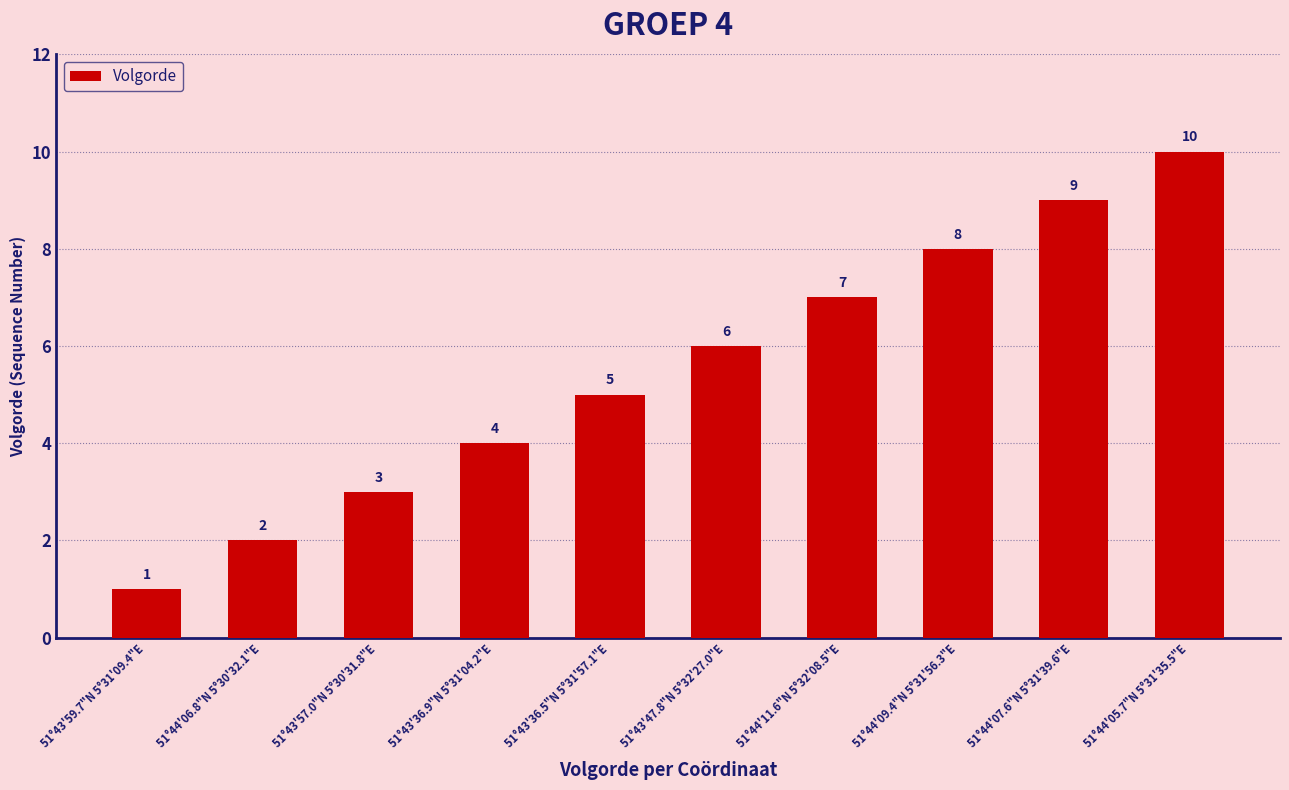

What is the label of the 9th bar from the left?

51°44'07.6"N 5°31'39.6"E